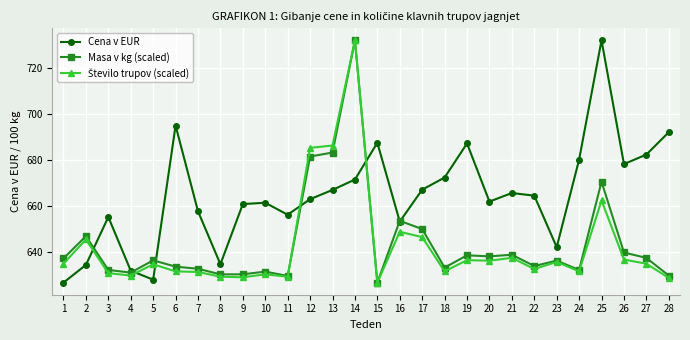

Which series has the largest total across all categories?

Cena v EUR